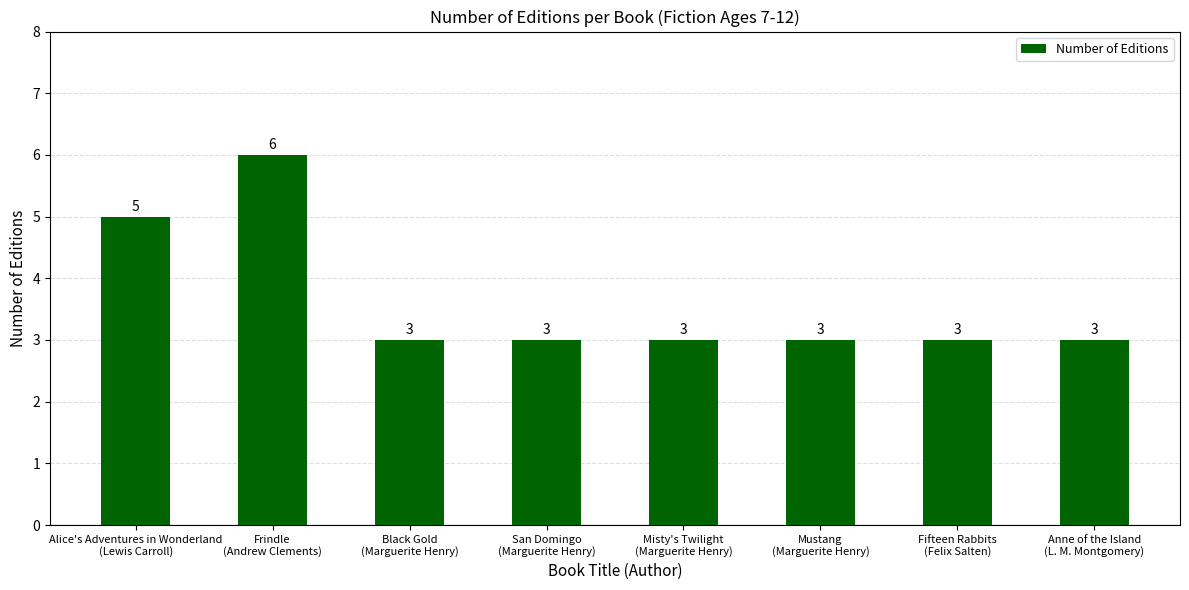

What is the maximum value shown in the chart?

6